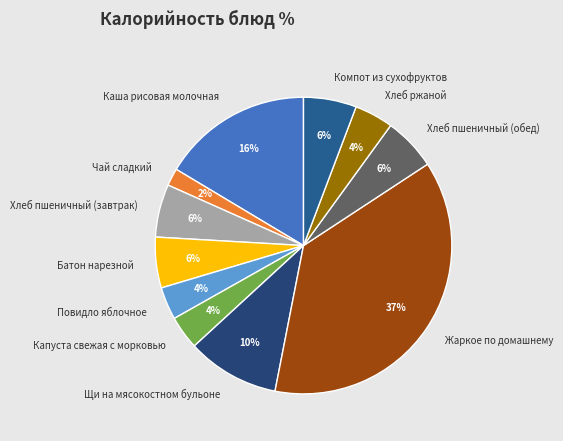

Is it true that Хлеб пшеничный (обед) is 6% of the pie?

True